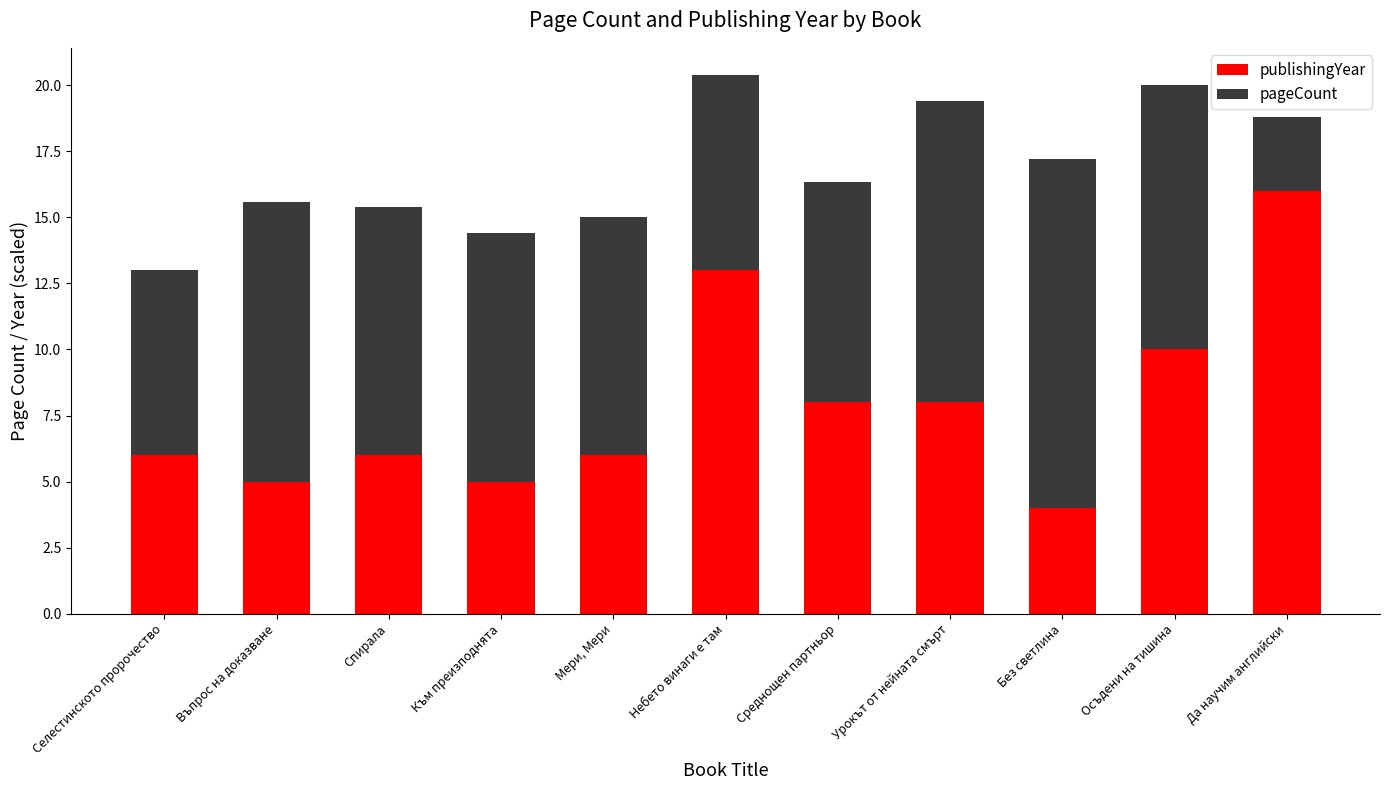

How many bars are there in total?

11